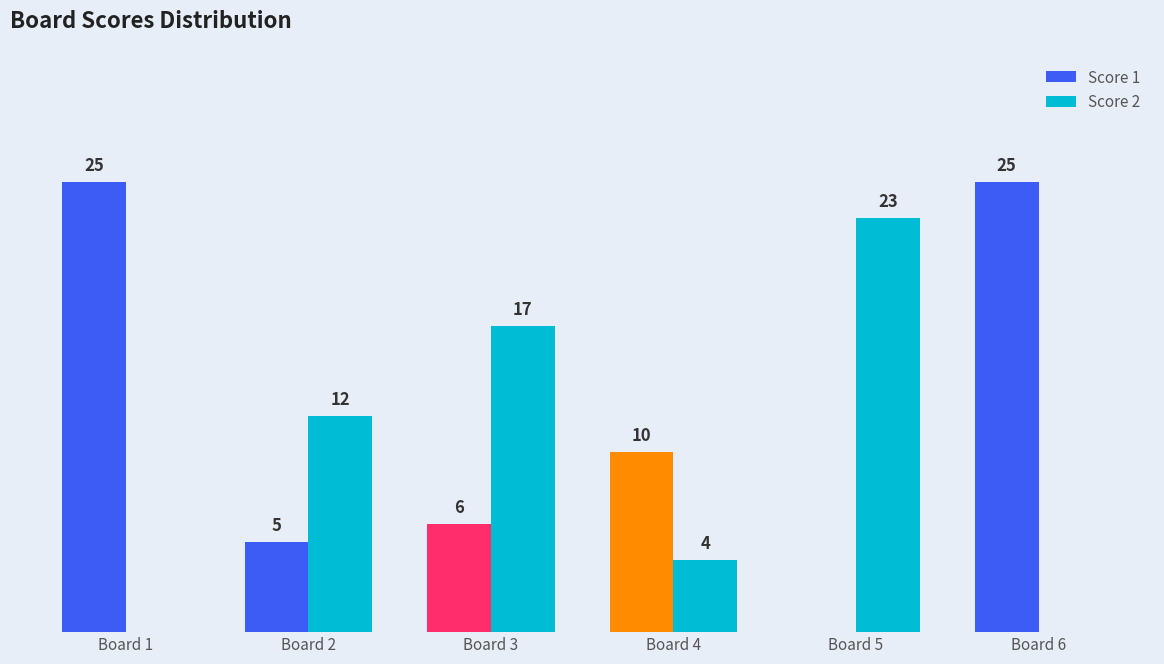

Which series has the largest total across all categories?

Score 1